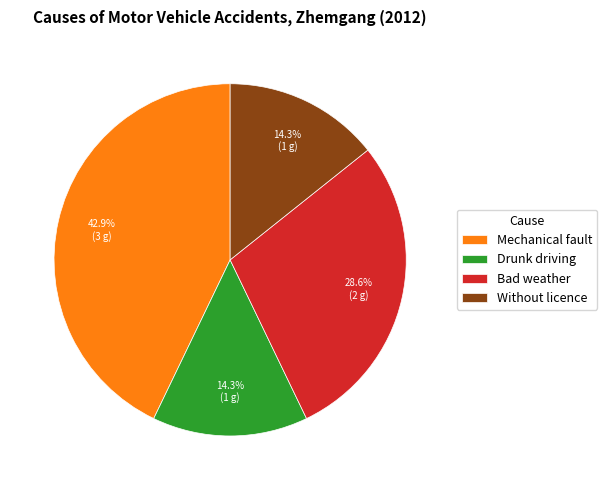

What portion of the pie excludes Mechanical fault?

57.1%